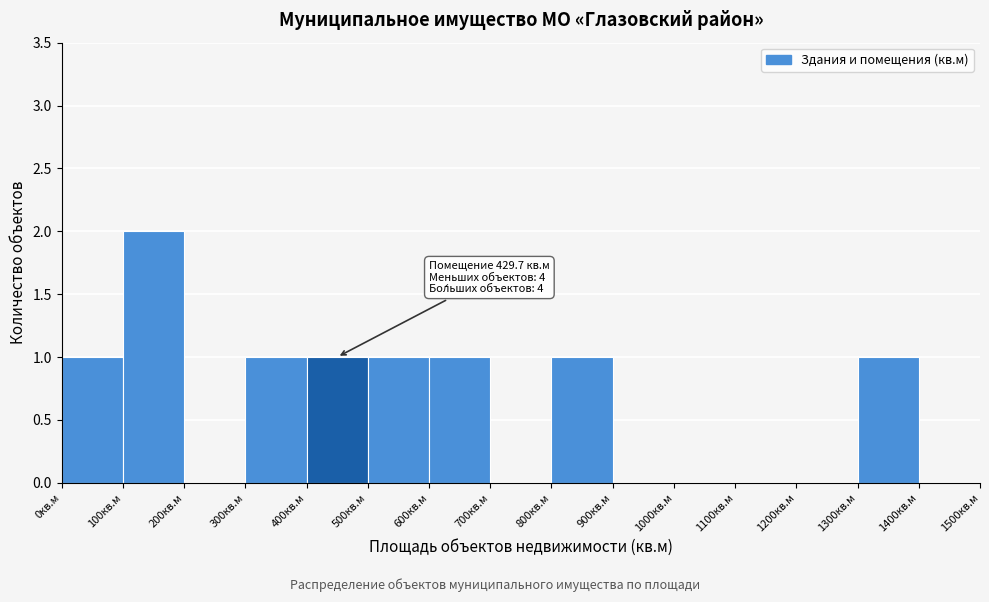

Which range on the x-axis has the tallest bar?

100 to 200